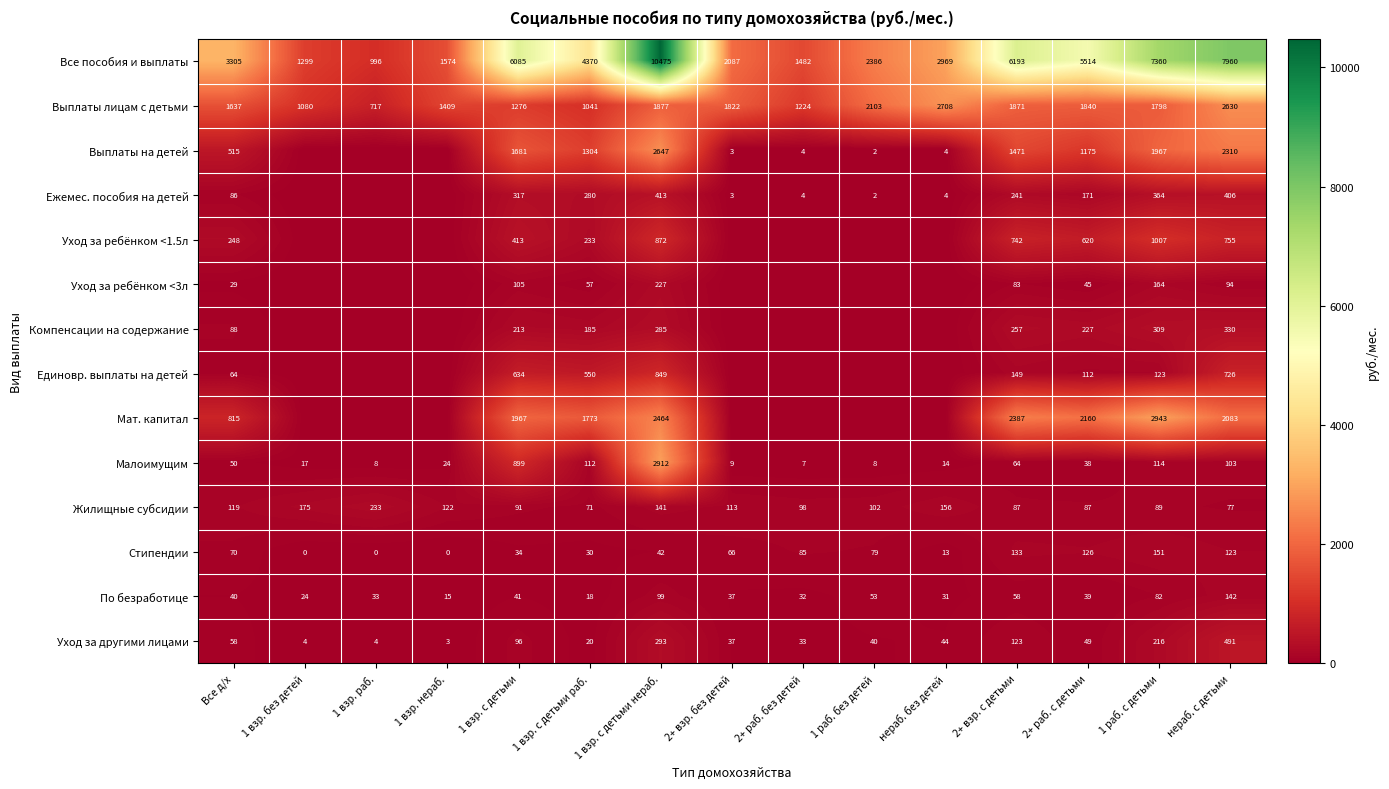

Where does the Стипендии series first go above 66?

Все д/х